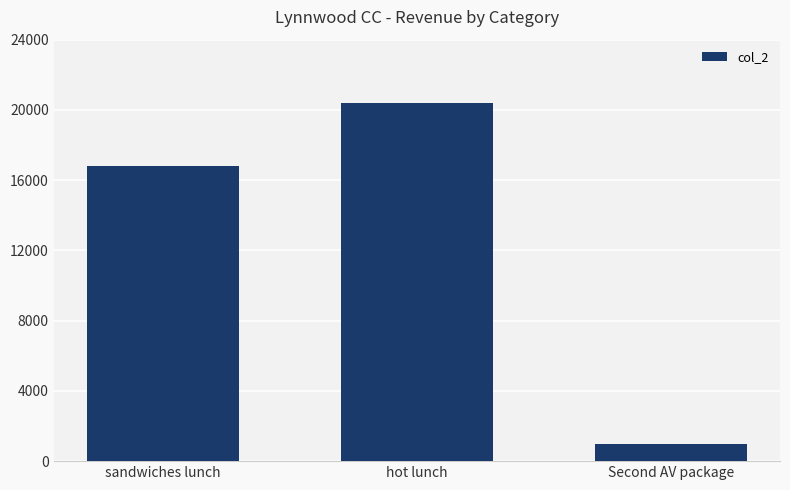

Reading right to left, what are all the values shown in this chart?

1000	20400	16800